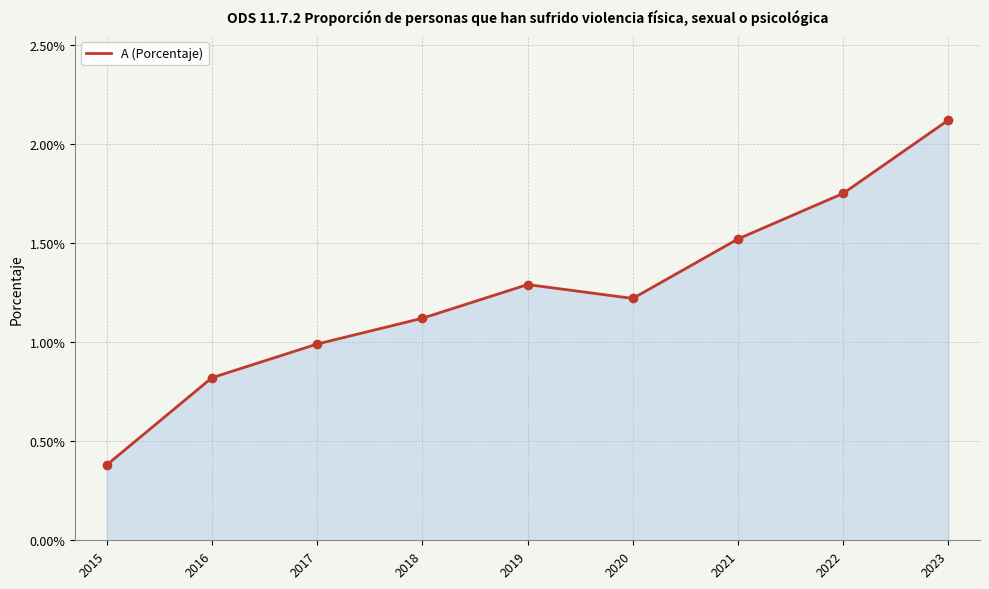

Does the chart have visible grid lines?

Yes